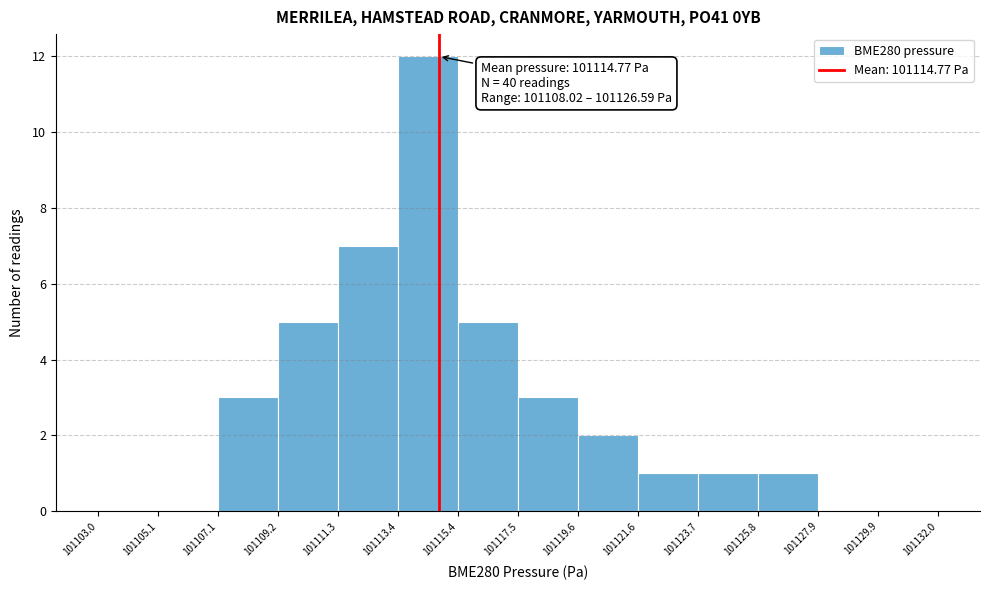

Which range on the x-axis has the tallest bar?

101113.4 to 101115.4